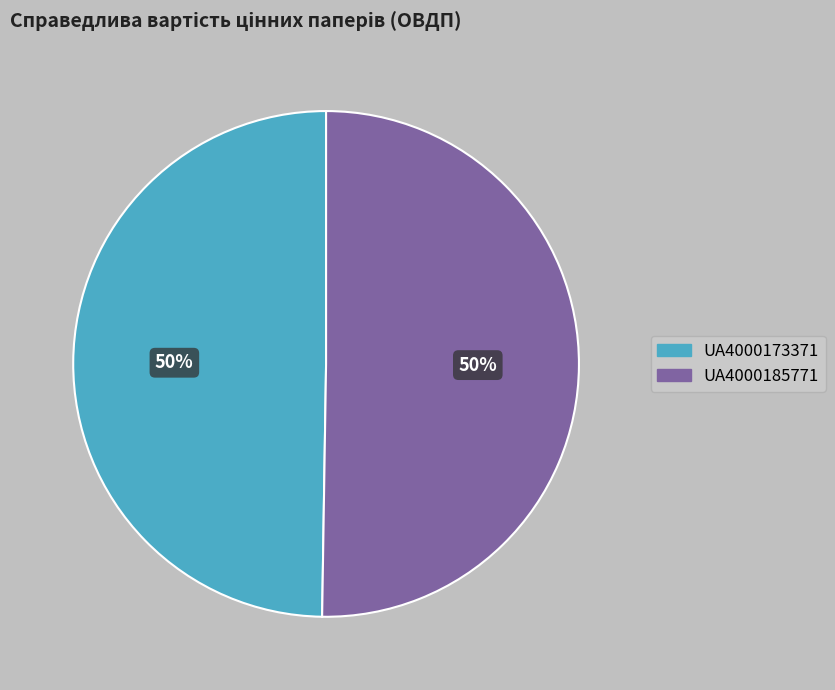

Combined, do UA4000185771 and UA4000173371 account for over 50%?

Yes